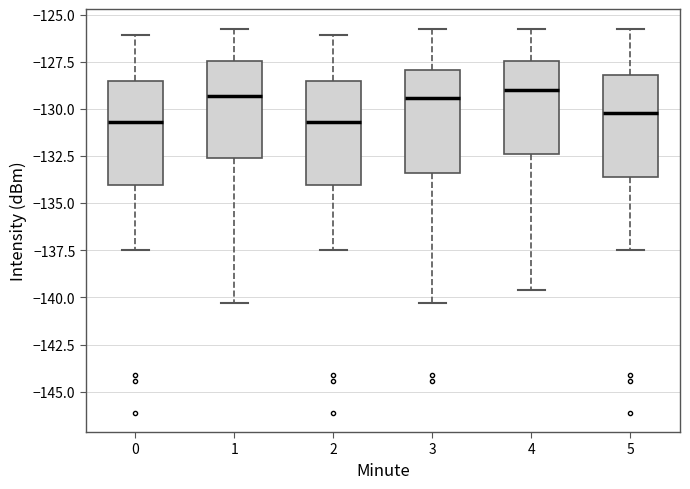

Where does the median line of the box at x = 0 sit on the y-axis? The values are not printed on the chart, so give them approximately, as read against the axis.

-130.5